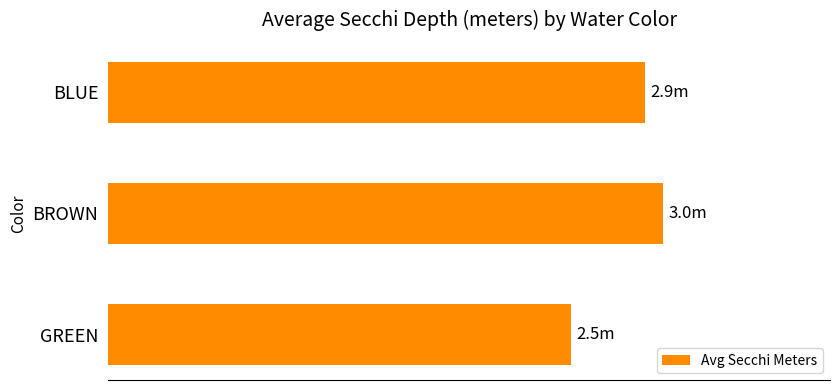

What is the maximum value shown in the chart?

3.0